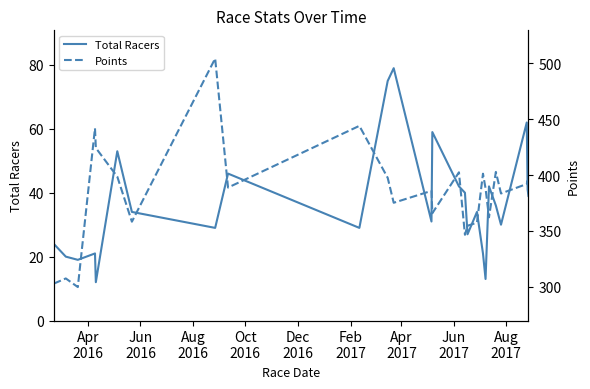

At how many categories does at least one series exceed 303?

24